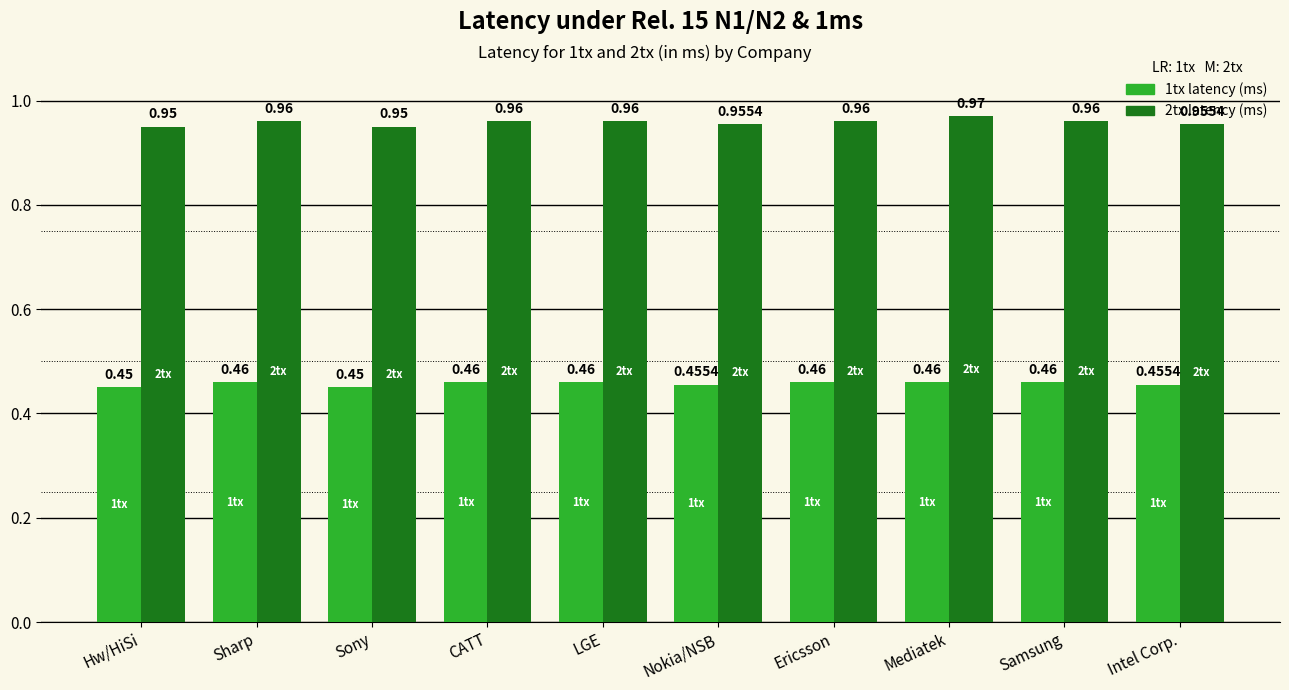

At which category is the sum across all series the highest?

Mediatek